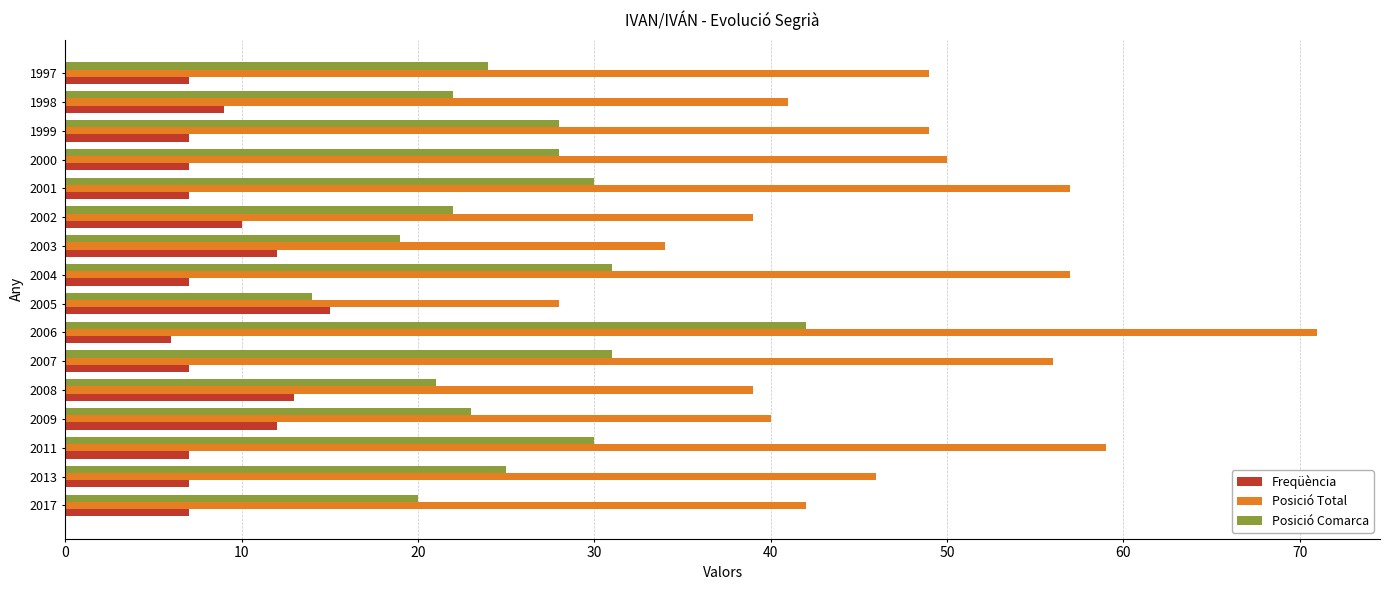

What is the sum of all Posició Comarca values?

410